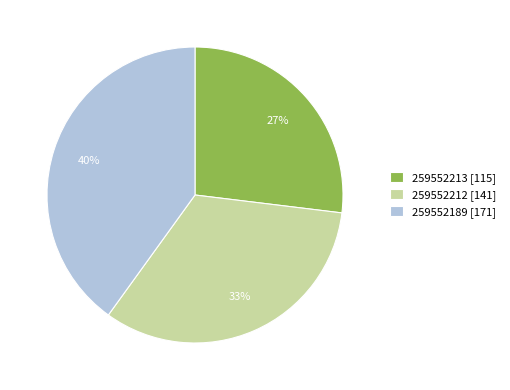

Is there a majority slice in this chart?

No